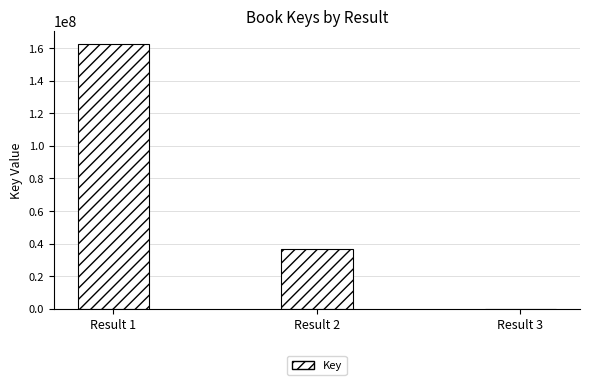

Which label corresponds to the largest value in the chart?

Result 1